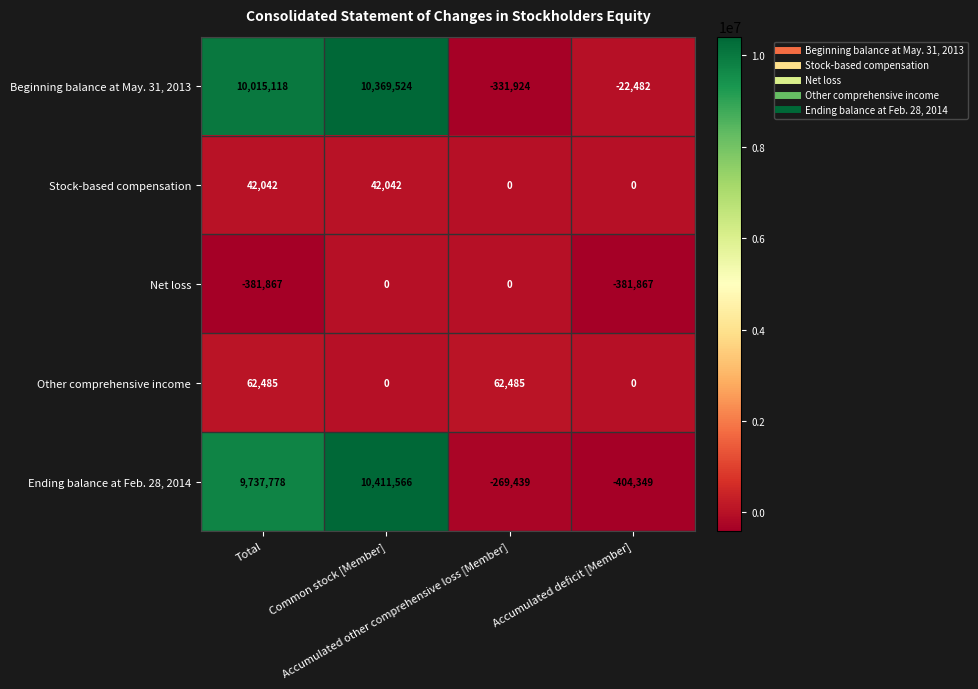

What is the difference between the second highest and second lowest values in the Stock-based compensation series?

42042